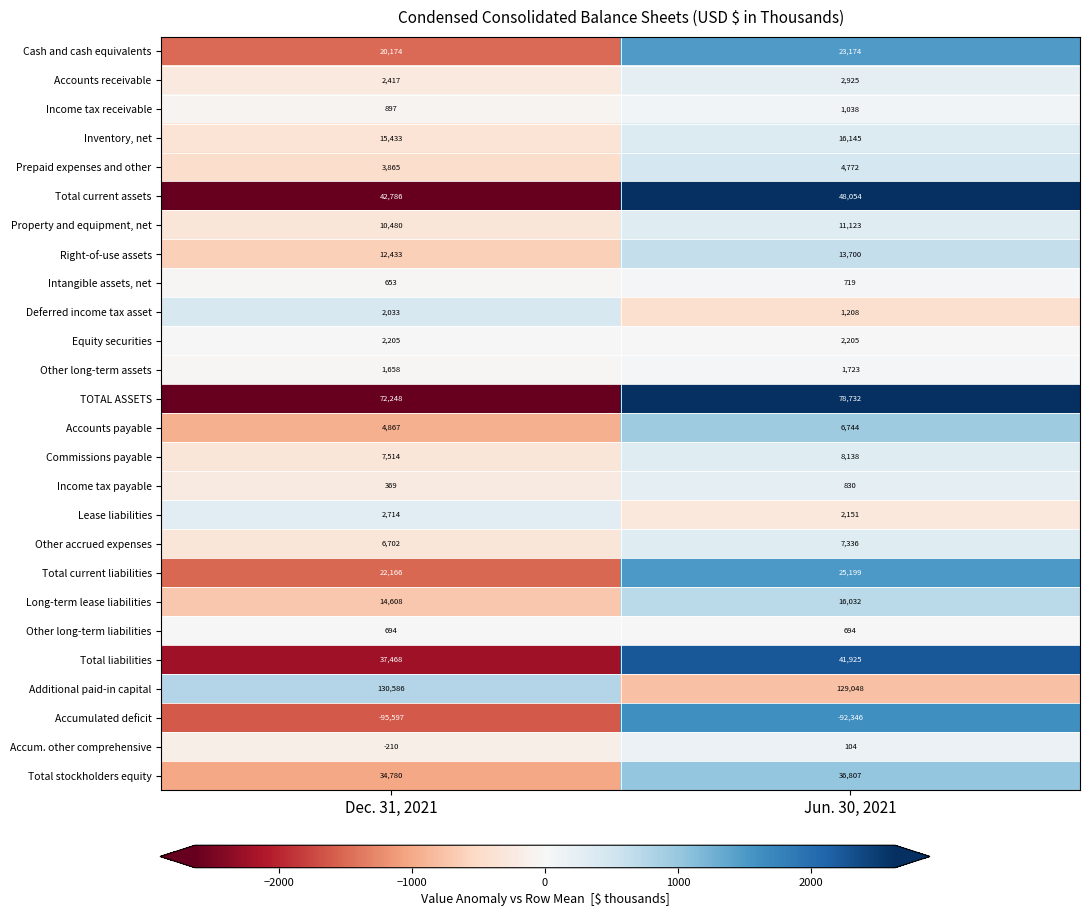

At which category is the sum across all series the highest?

Jun. 30, 2021